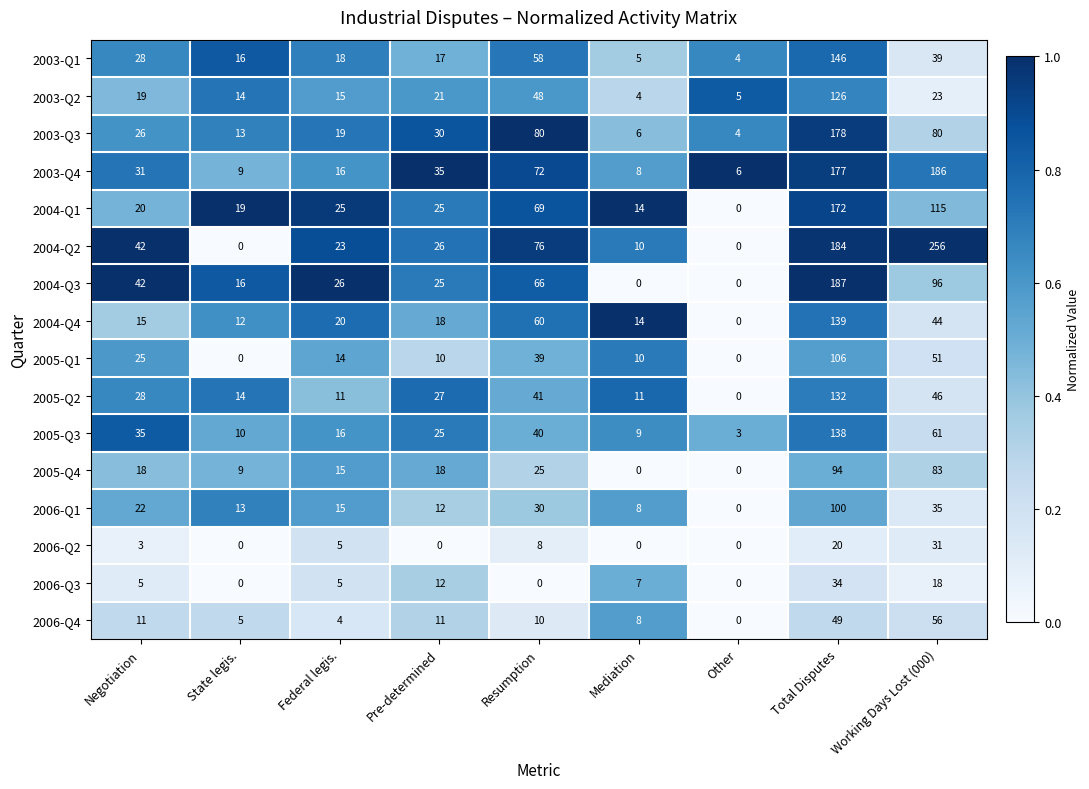

Is it true that 2006-Q2 equals 5 at Negotiation?

False